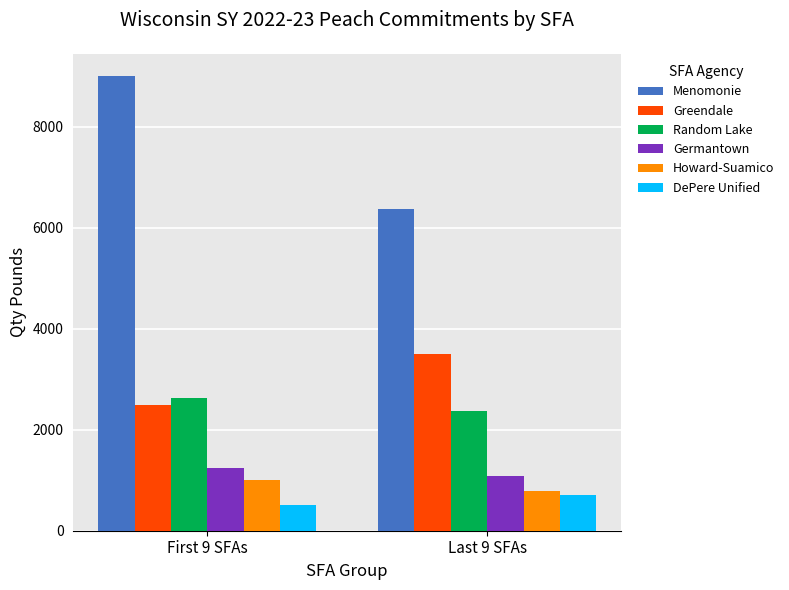

What is the smallest value displayed?

500